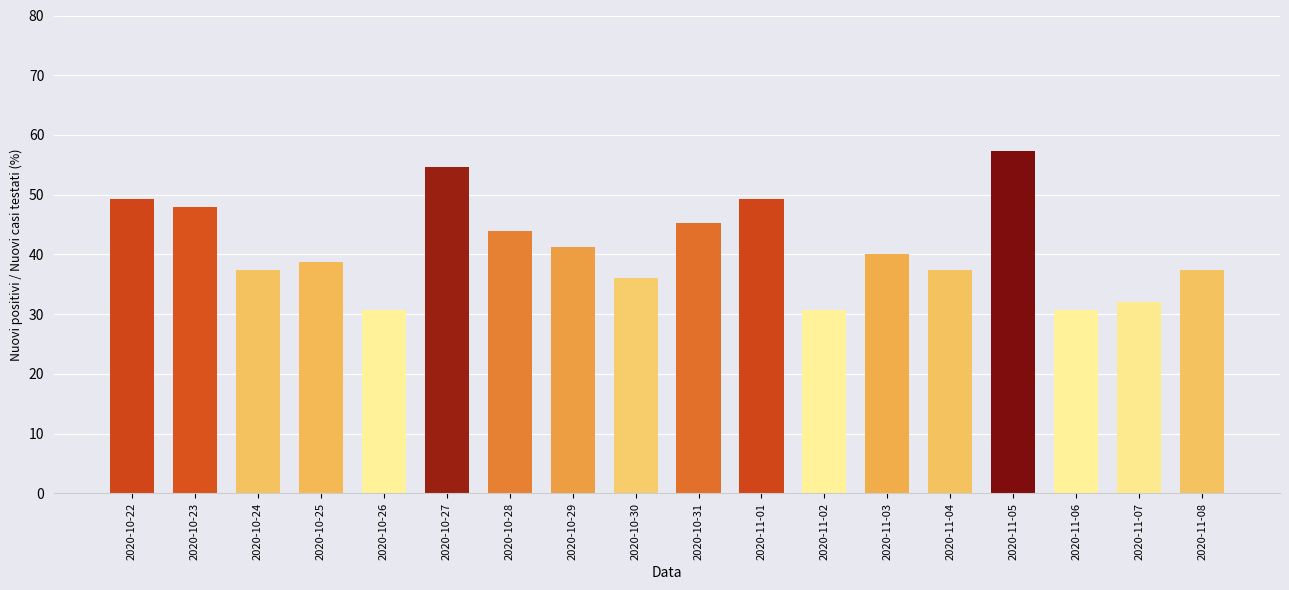

What is the difference between the maximum and minimum values?

26.7